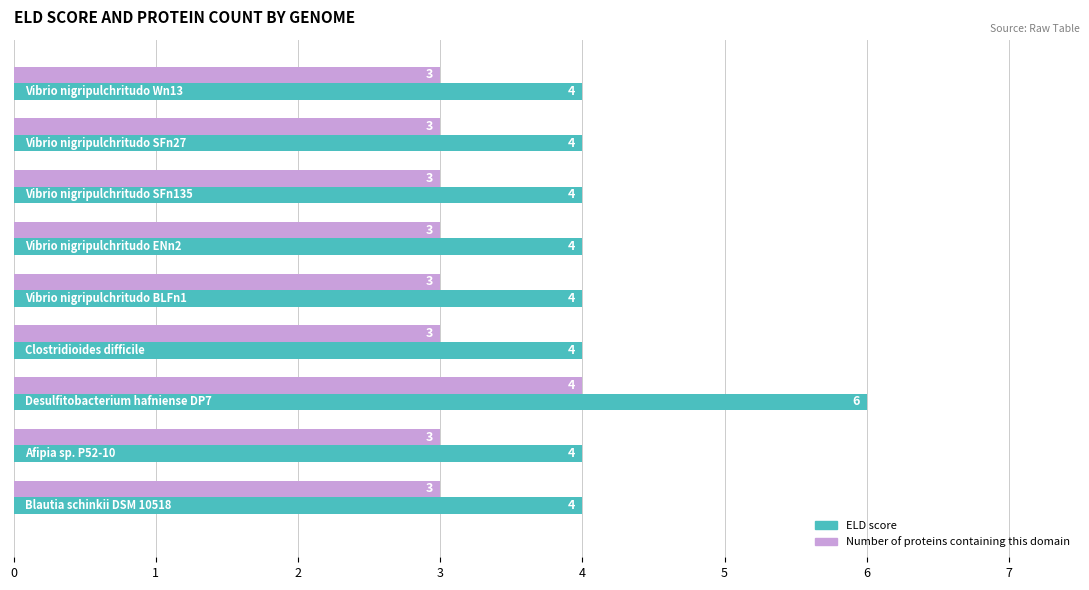

Which series has the largest range (max minus min)?

ELD score